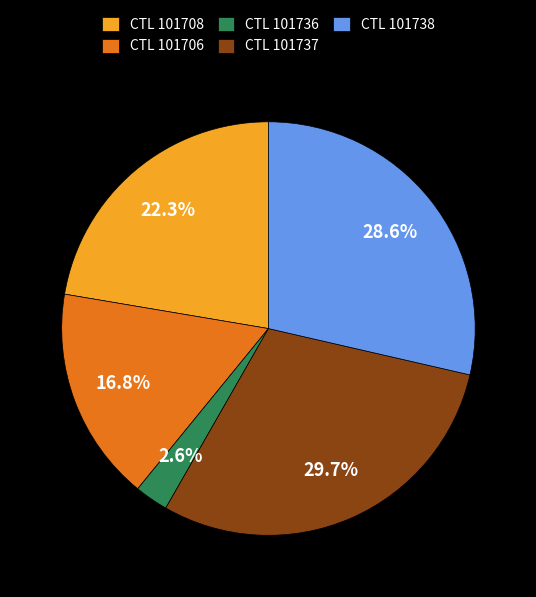

Rank the categories by value from highest to lowest.

CTL 101737, CTL 101738, CTL 101708, CTL 101706, CTL 101736